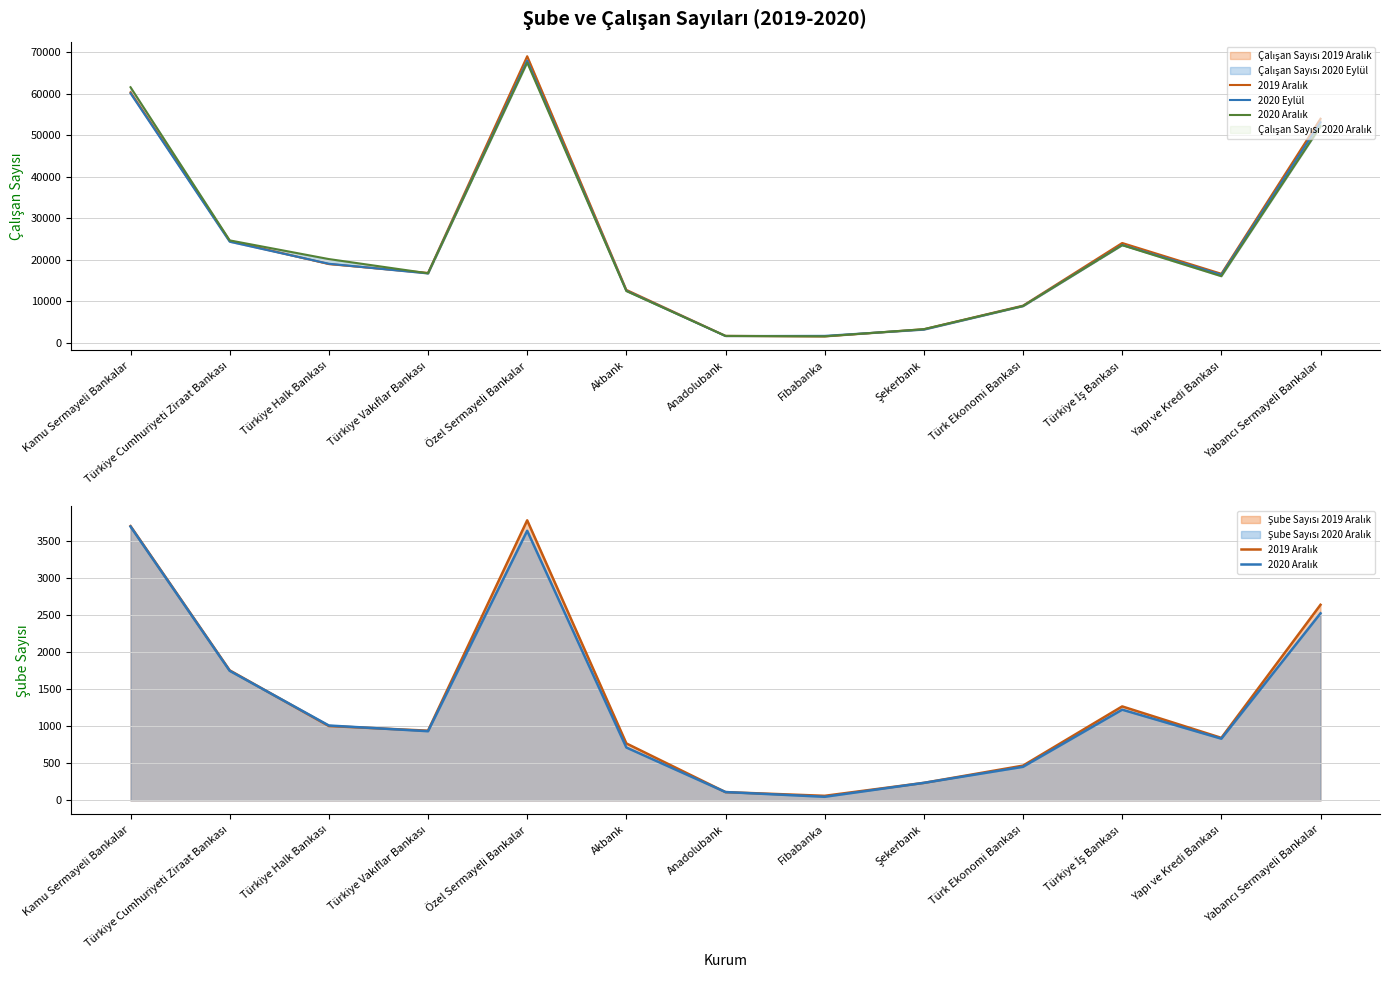

What is the difference between the maximum and minimum values in the 2019 Aralık series?

3722